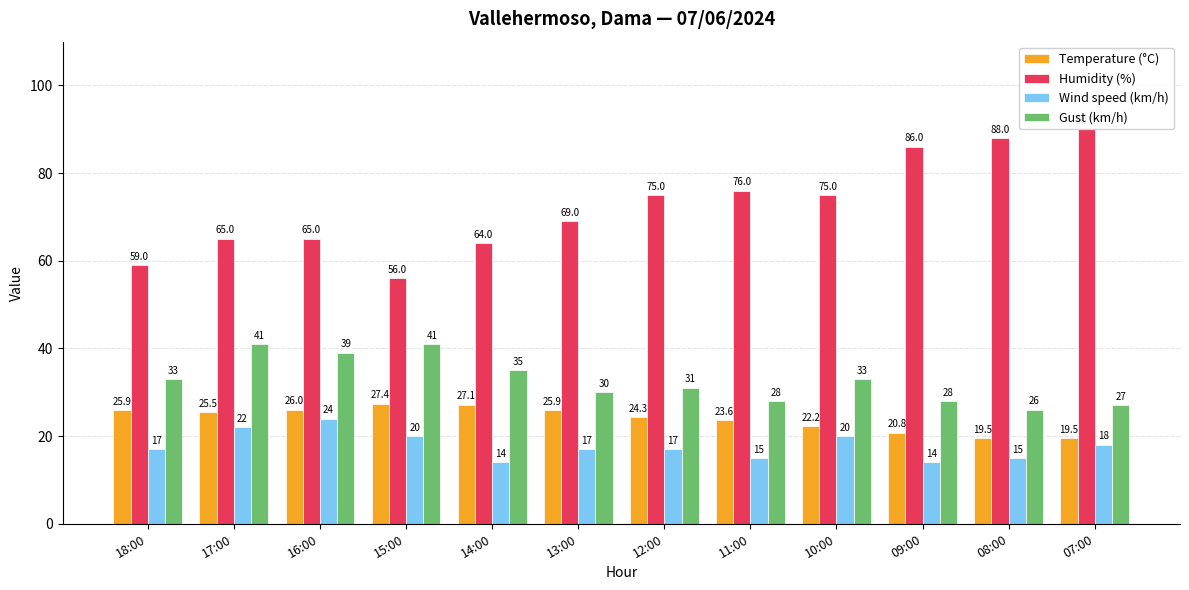

Rank the series by their maximum value, from lowest to highest.

Wind speed (km/h), Temperature (°C), Gust (km/h), Humidity (%)